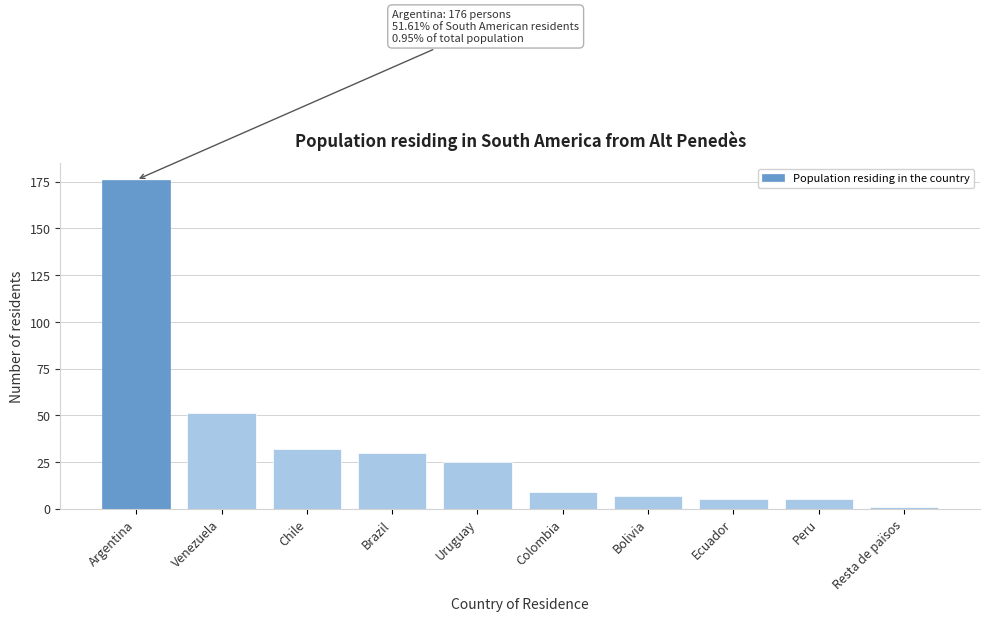

Reading right to left, what are all the values shown in this chart?

Resta de països=1	Peru=5	Ecuador=5	Bolivia=7	Colombia=9	Uruguay=25	Brazil=30	Chile=32	Venezuela=51	Argentina=176